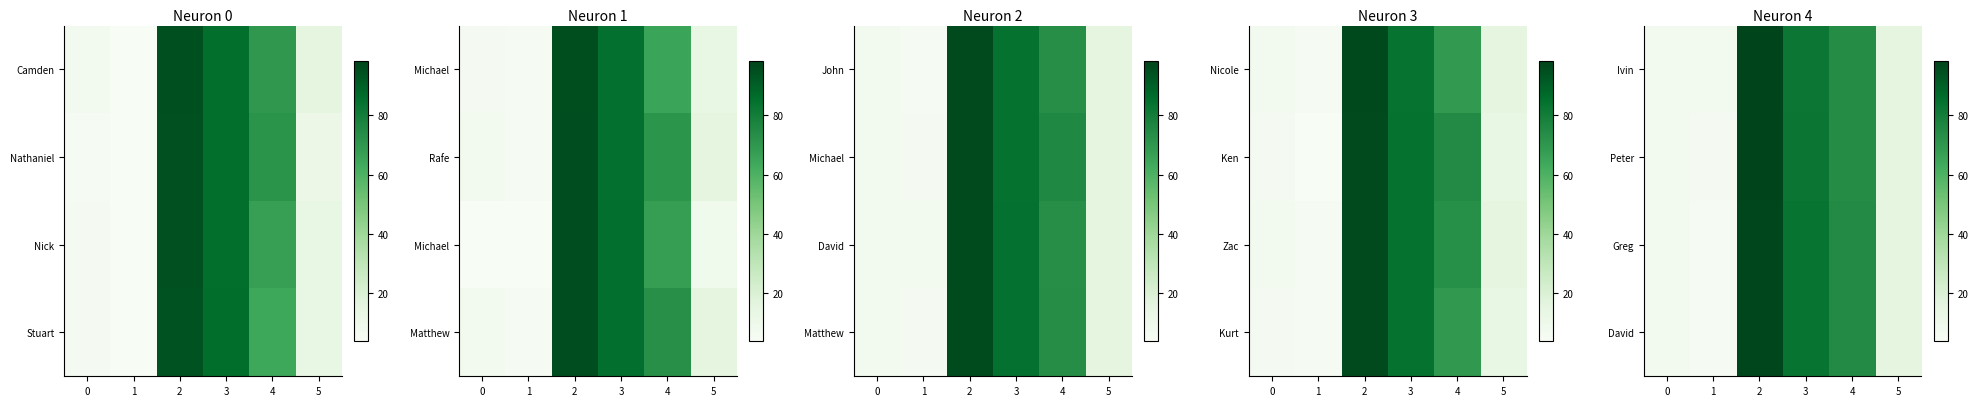

The value of Peter at 4 is 112.4. True or false?

False